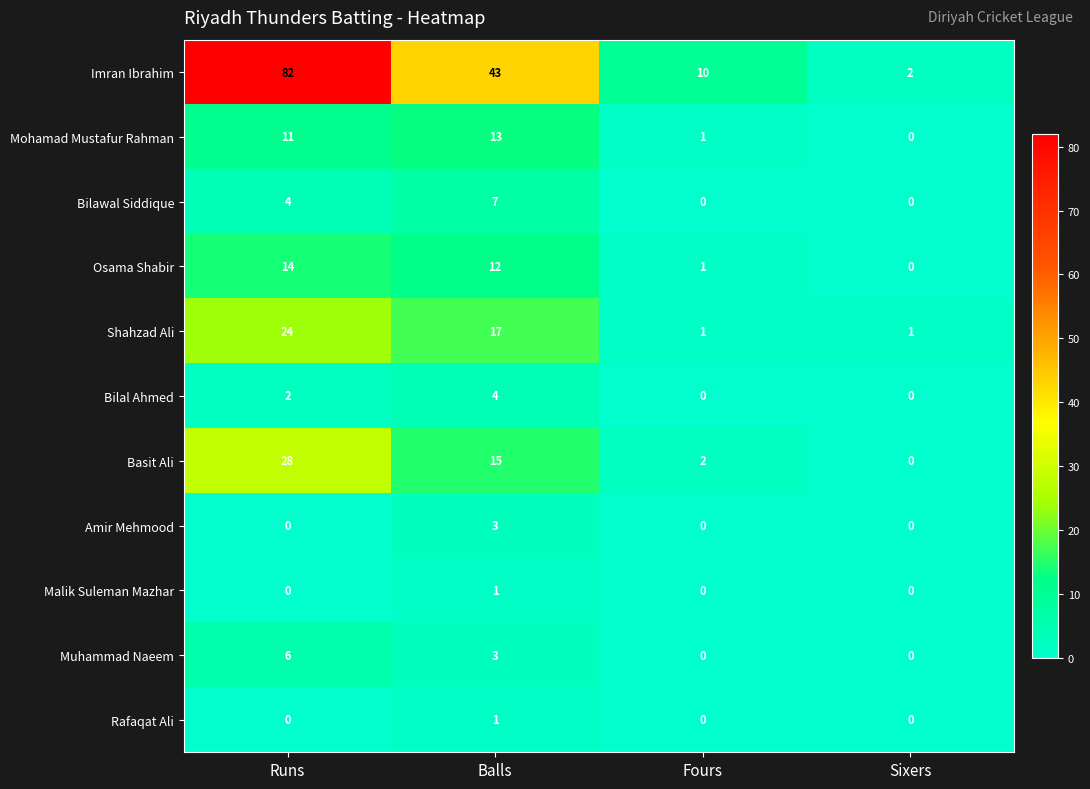

What is the spread (max minus min) of values at Fours?

10